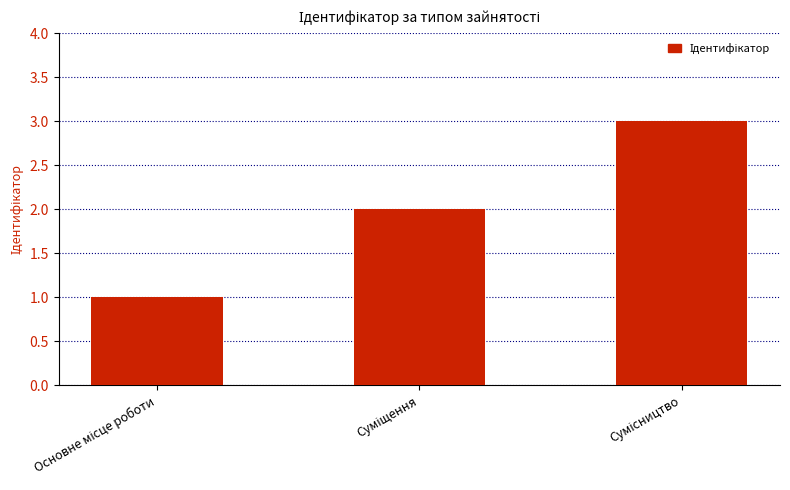

What is the maximum value shown in the chart?

3